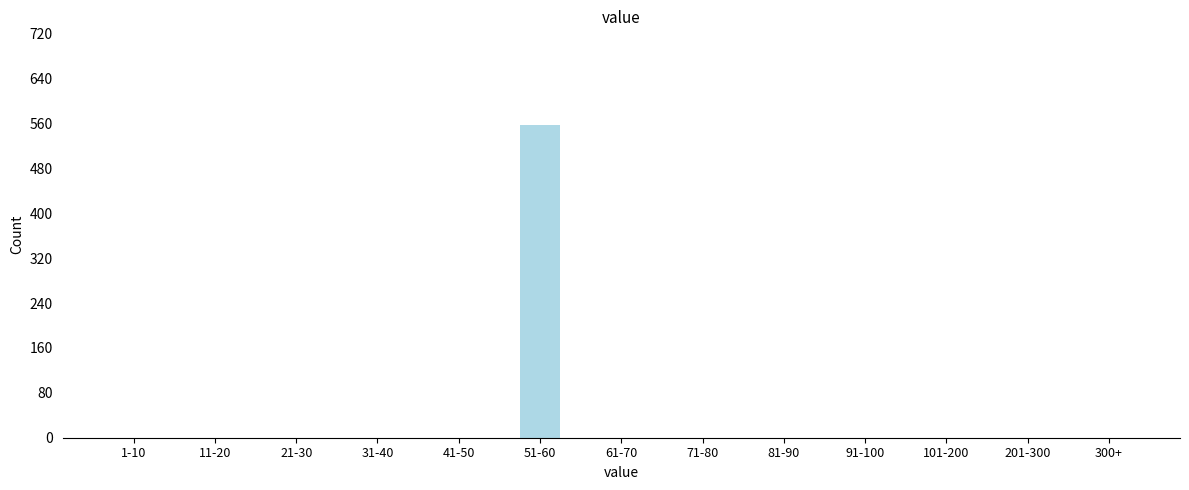

Reading left to right, extract all data points from this chart.

1-10=0	11-20=0	21-30=0	31-40=0	41-50=0	51-60=557	61-70=0	71-80=0	81-90=0	91-100=0	101-200=0	201-300=0	300+=0